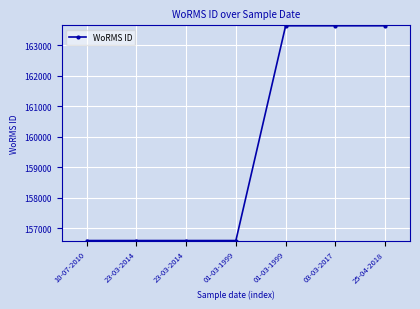

The chart shows a value of 251726 at 01-03-1999. True or false?

False